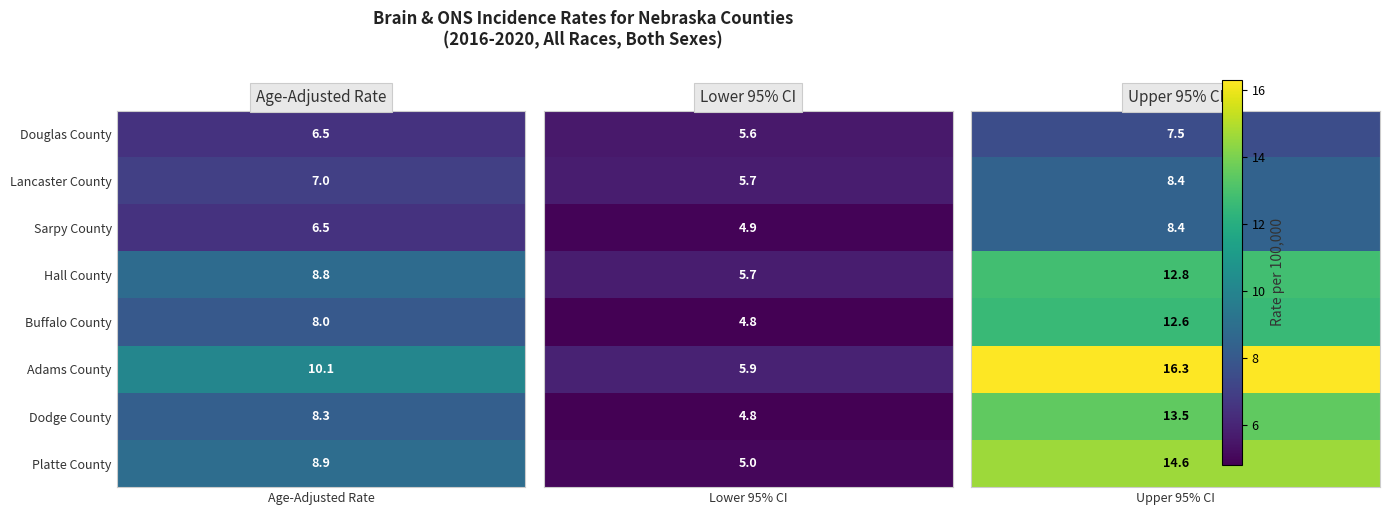

What is the difference between the maximum and minimum values in the Platte County series?

9.6